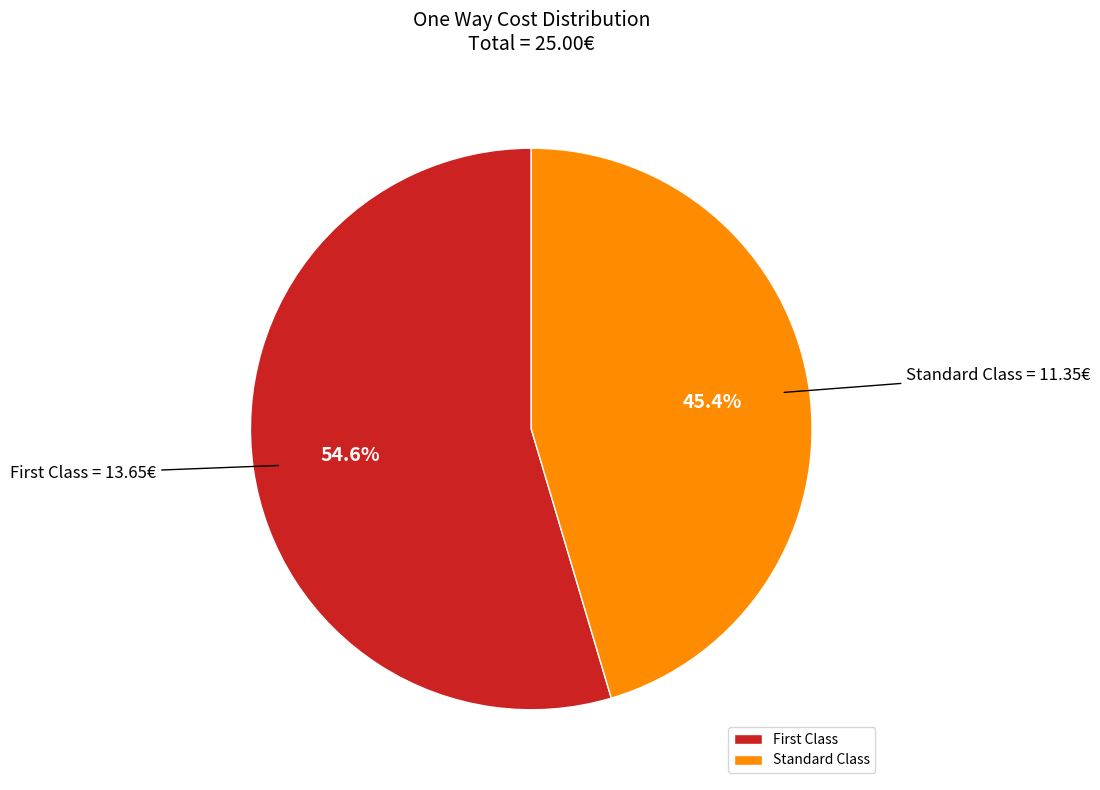

Which slice is the largest?

First Class